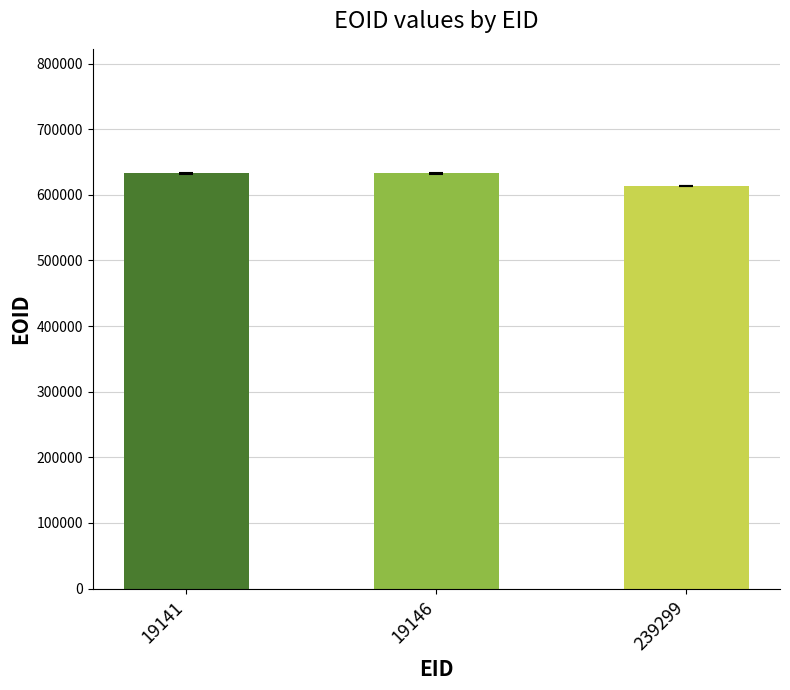

What is the difference between the values at 19146 and 239299?

19063